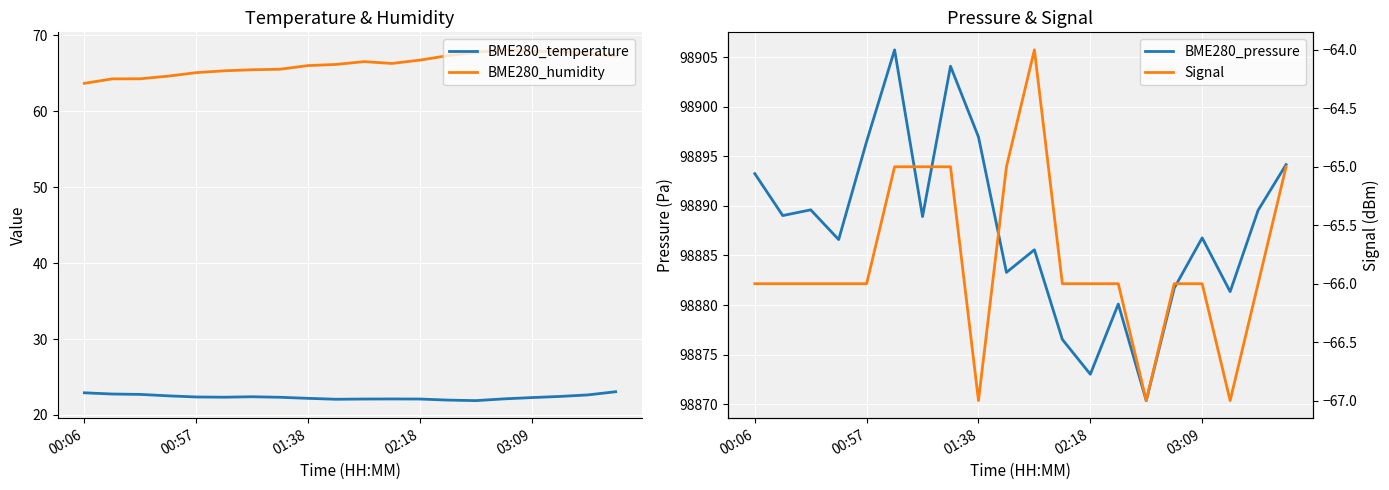

The value of BME280_temperature at 02:18 is 22.1. True or false?

True